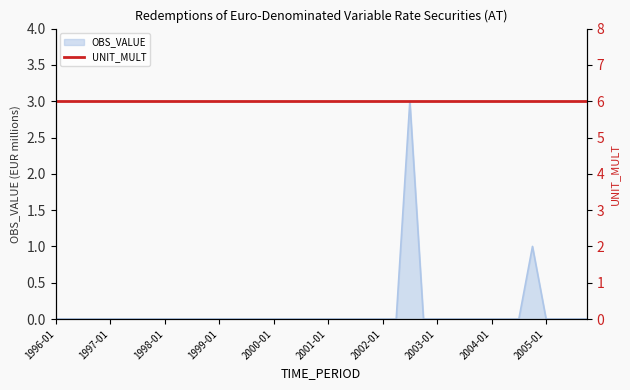

At which category does the chart reach its peak across all series?

2002-07